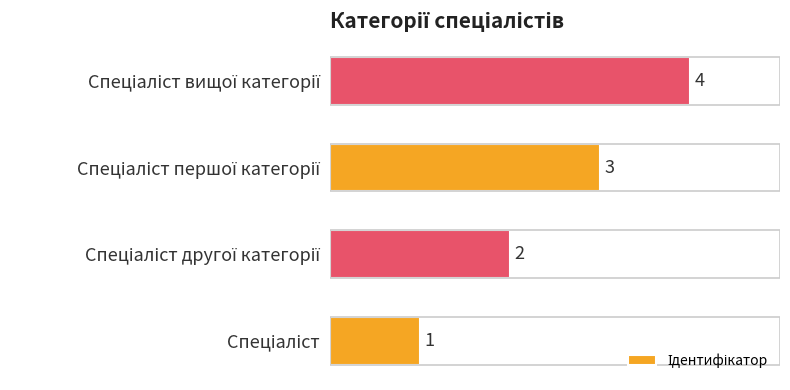

What is the difference between the maximum and minimum values?

3